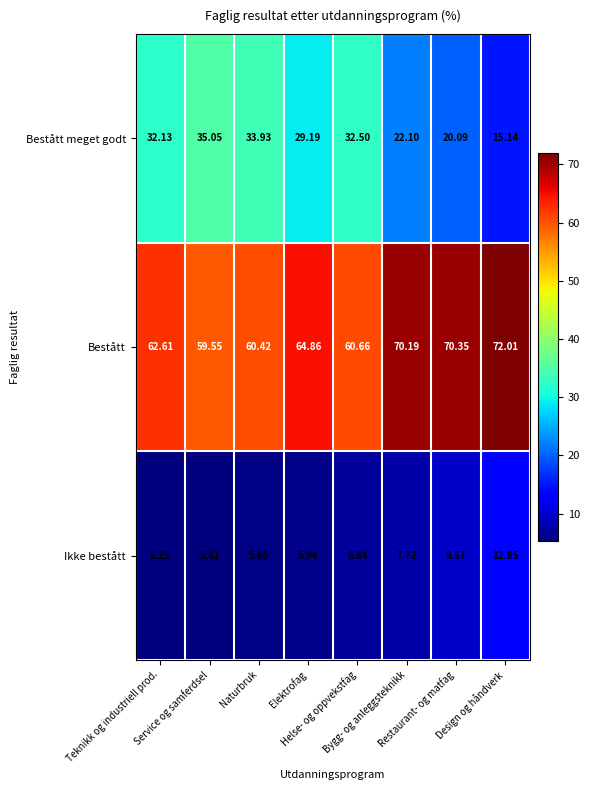

Which series has the largest total across all categories?

Bestått